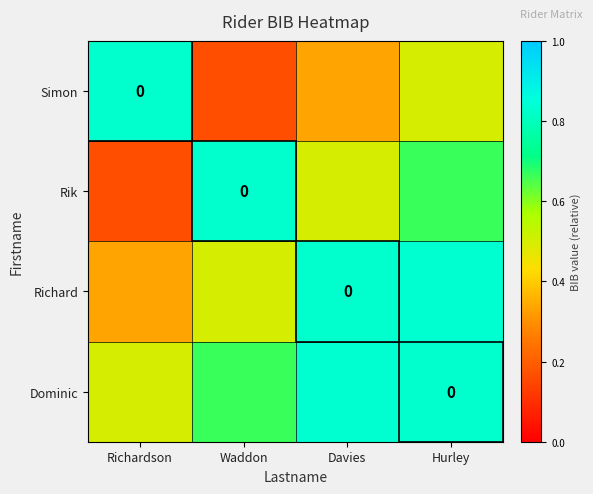

Rank the series at Davies from lowest to highest value.

Simon, Rik, Richard, Dominic